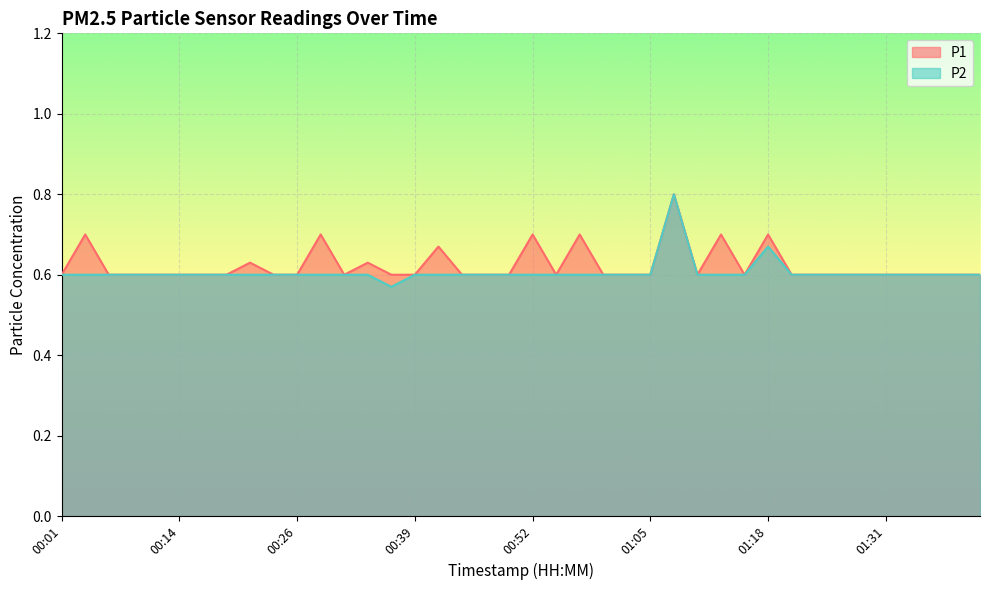

Does the chart display data point markers on the line(s)?

No